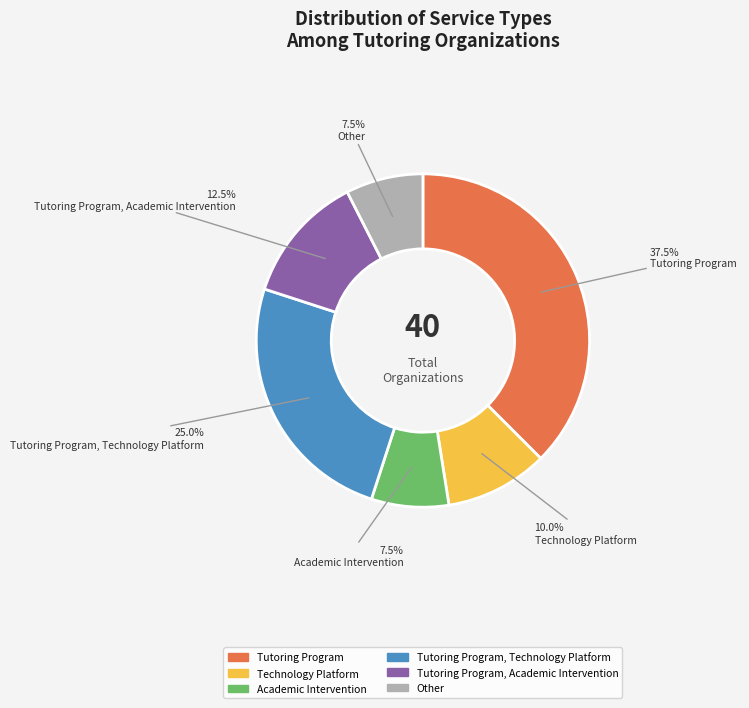

Is Tutoring Program, Technology Platform the majority of the pie?

No